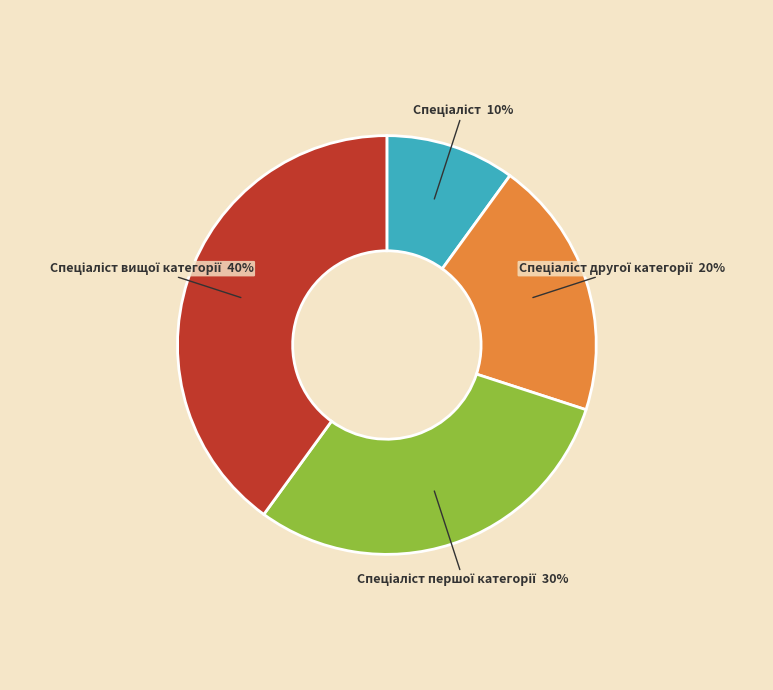

Is there a majority slice in this chart?

No